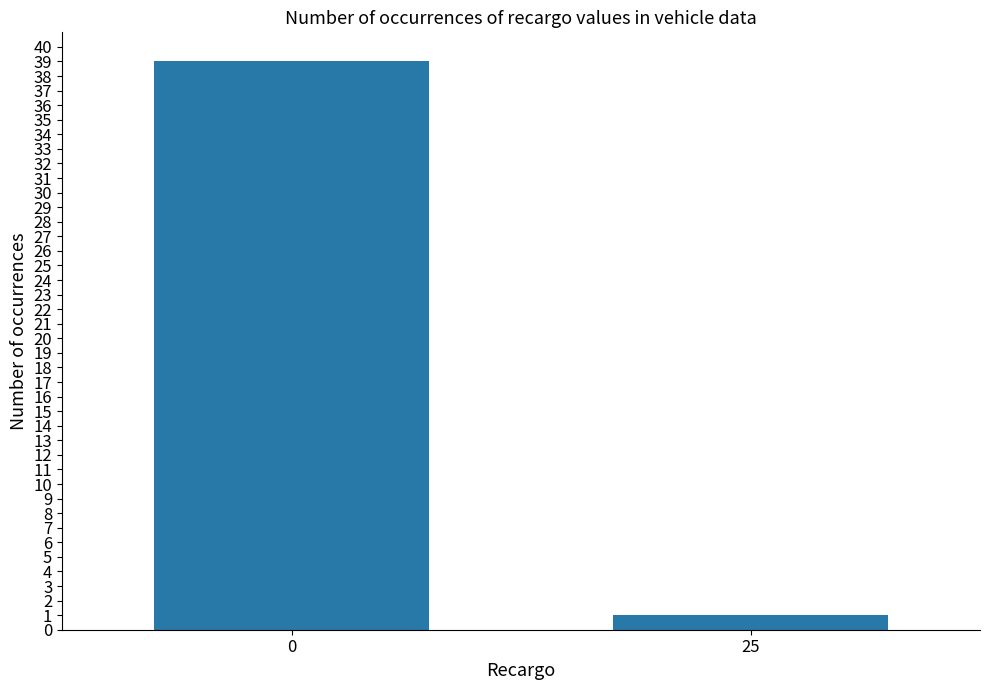

What is the smallest value displayed?

1